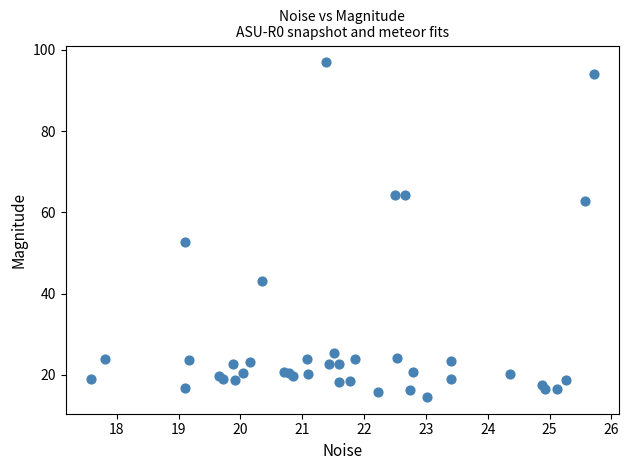

What Y value in the scatter plot is closest to 55?

52.7